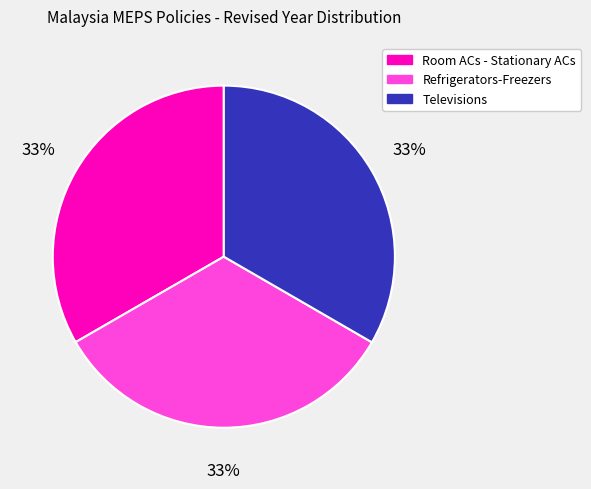

Is the sum of Televisions and Refrigerators-Freezers greater than half?

Yes